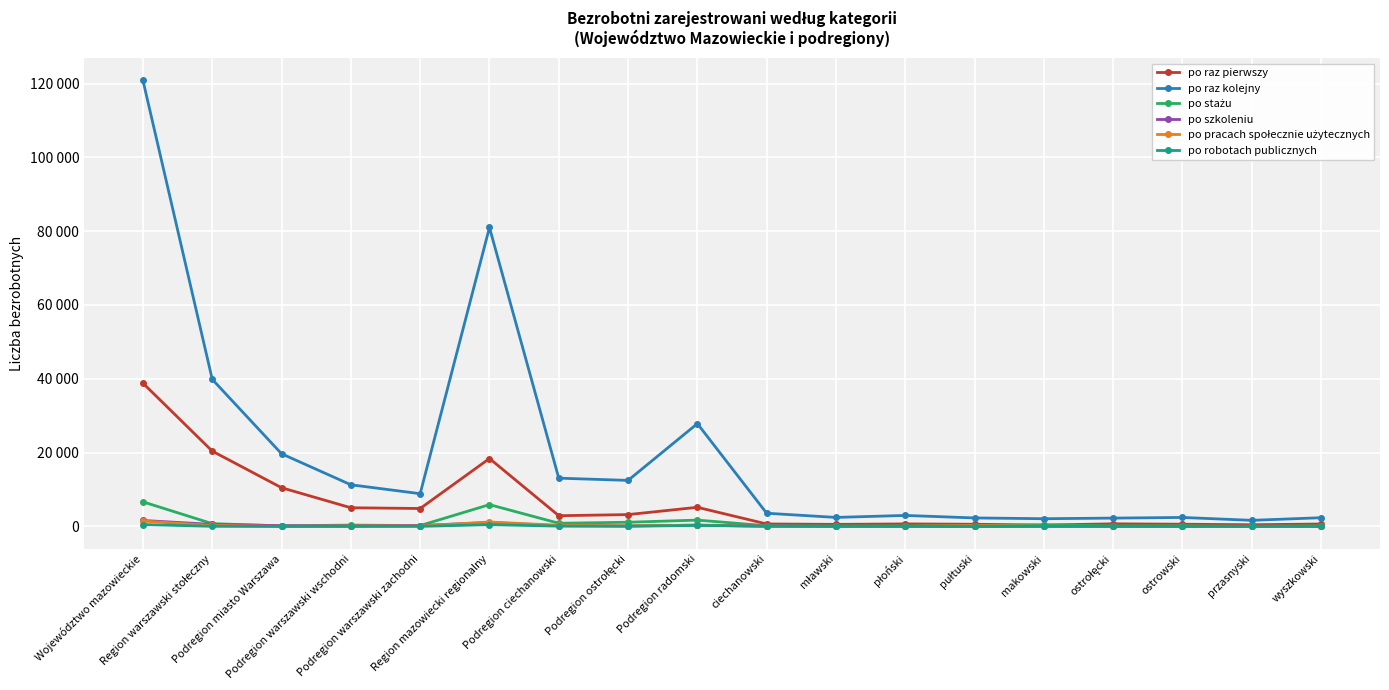

In po raz kolejny, how many points are higher than both neighbors (excluding endpoints)?

4